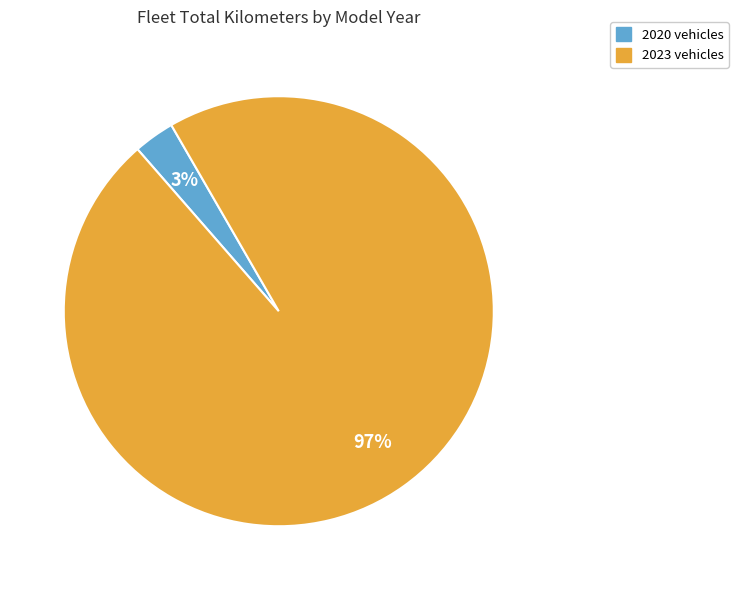

To the nearest percent, what percentage of the pie is 2020?

3%